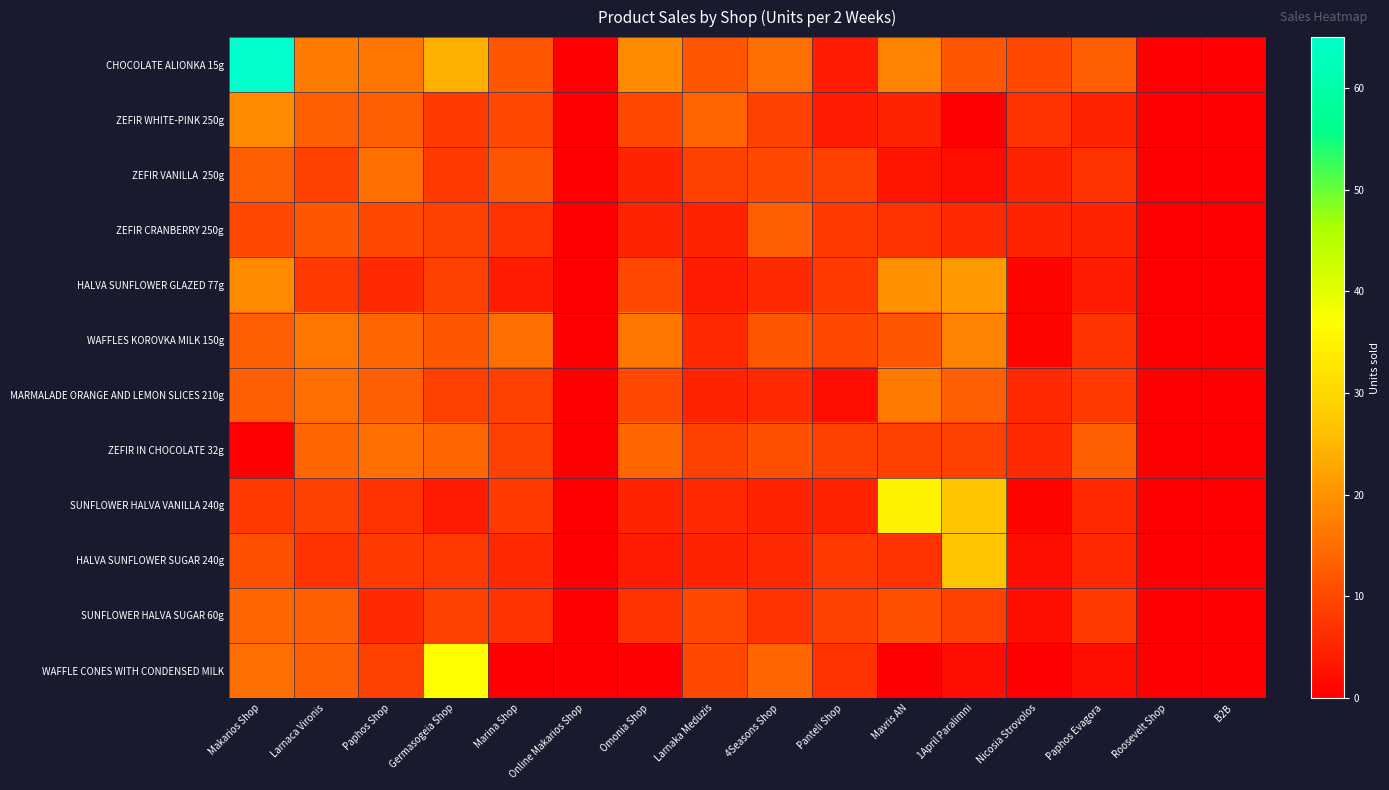

Which series has the largest range (max minus min)?

CHOCOLATE ALIONKA 15g